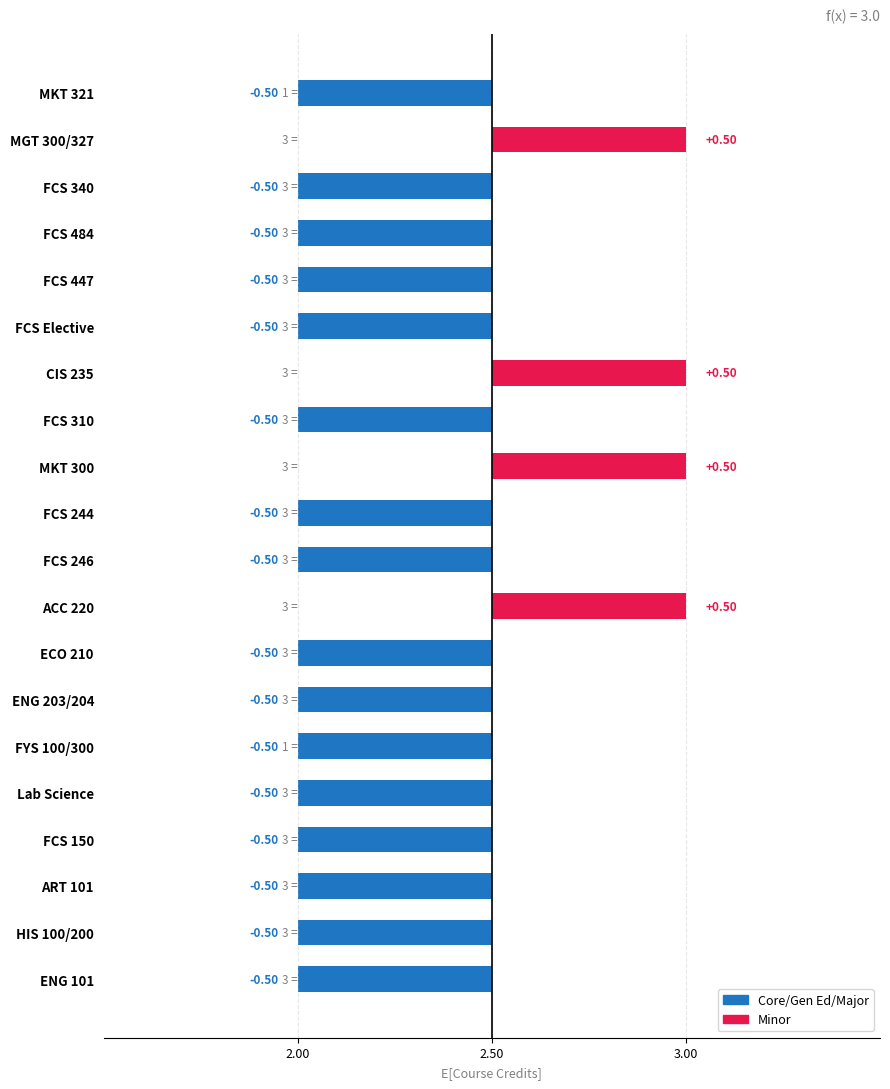

How many bars are there in total?

20